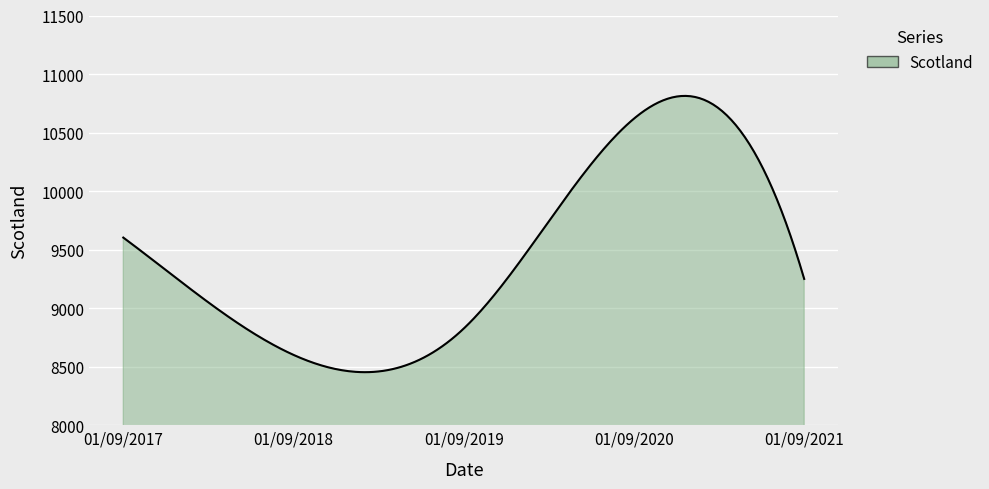

What is the difference between the maximum and minimum values?

2359.8